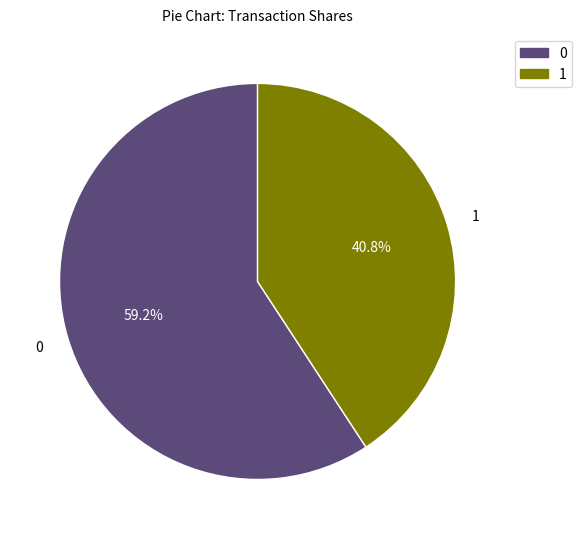

The 0 slice represents 59% of the pie. True or false?

True